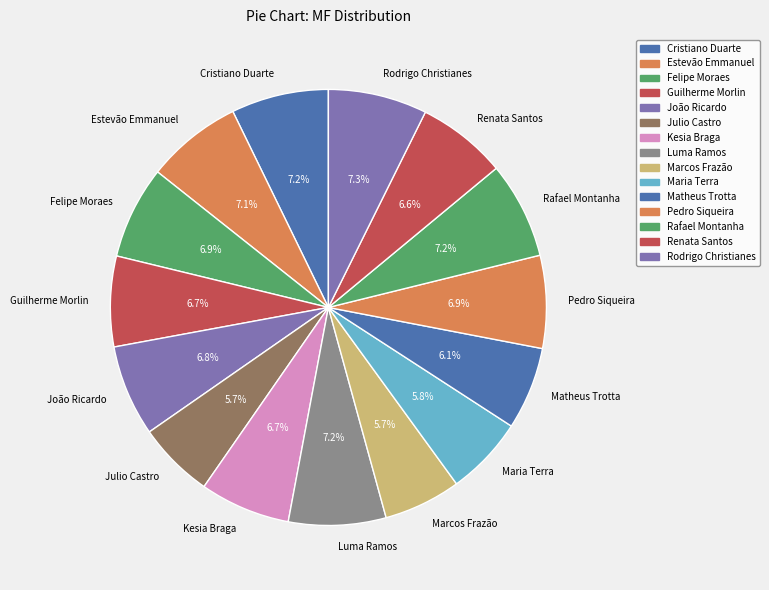

How many segments does this pie chart have?

15